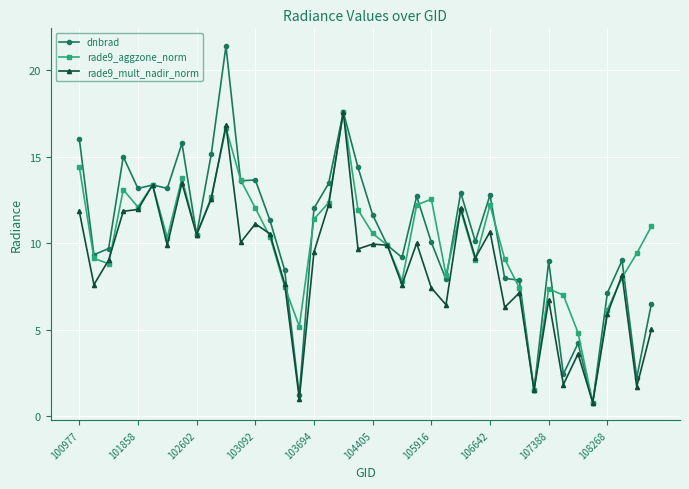

What is the value of the rade9_aggzone_norm point at the 26th from the left?

8.2